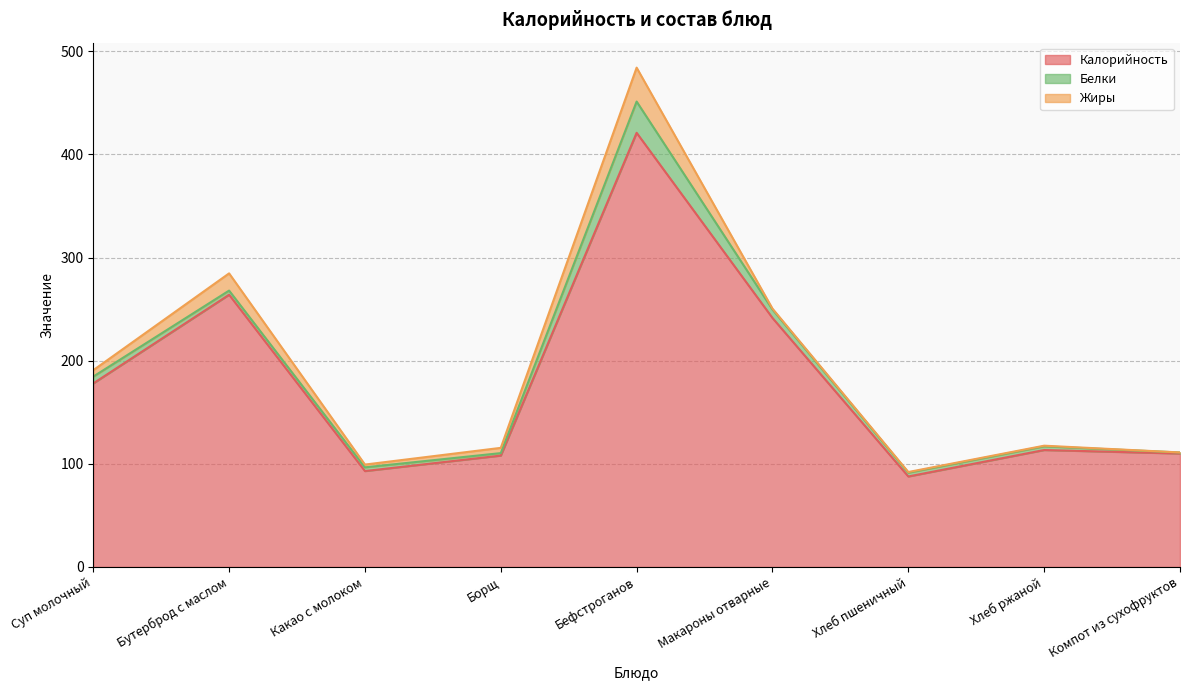

What are all the series names shown in the legend?

Калорийность, Белки, Жиры